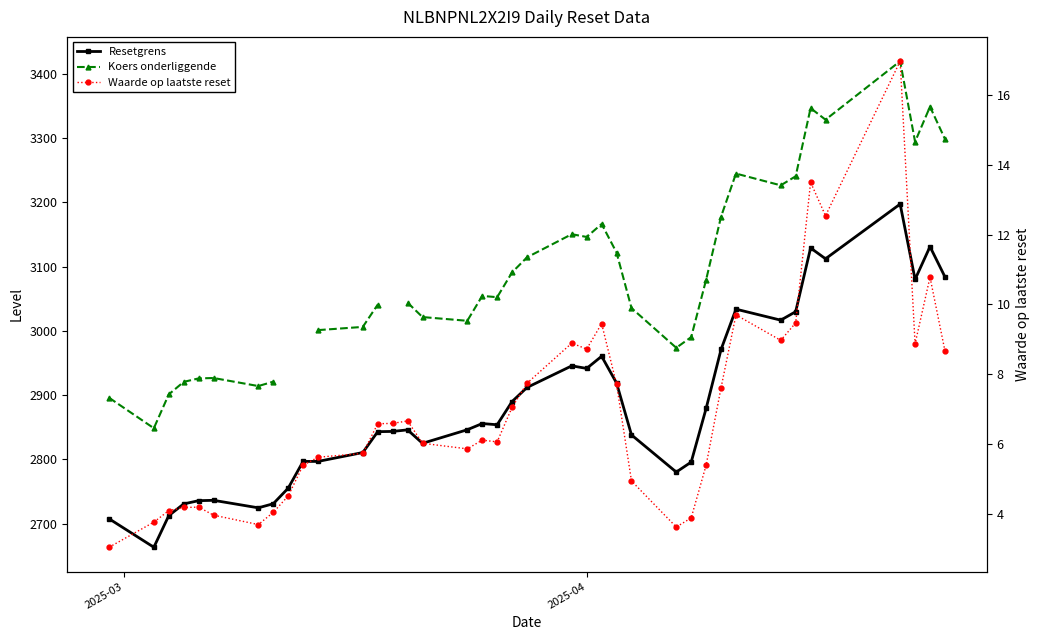

True or false: Waarde op laatste reset and Resetgrens cross at least once.

False